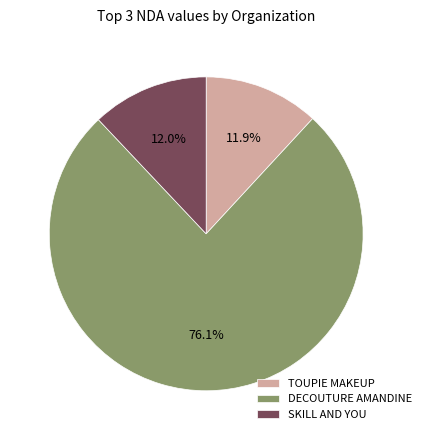

How much of the chart is everything except SKILL AND YOU?

88.0%